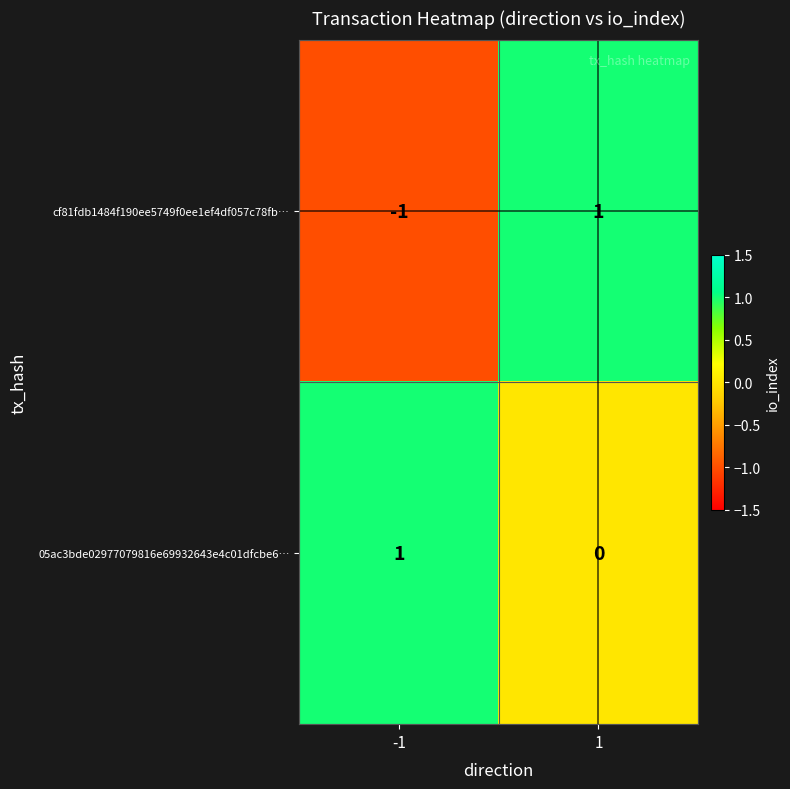

Which series has the largest range (max minus min)?

cf81fdb1484f190ee5749f0ee1ef4df057c78fb…